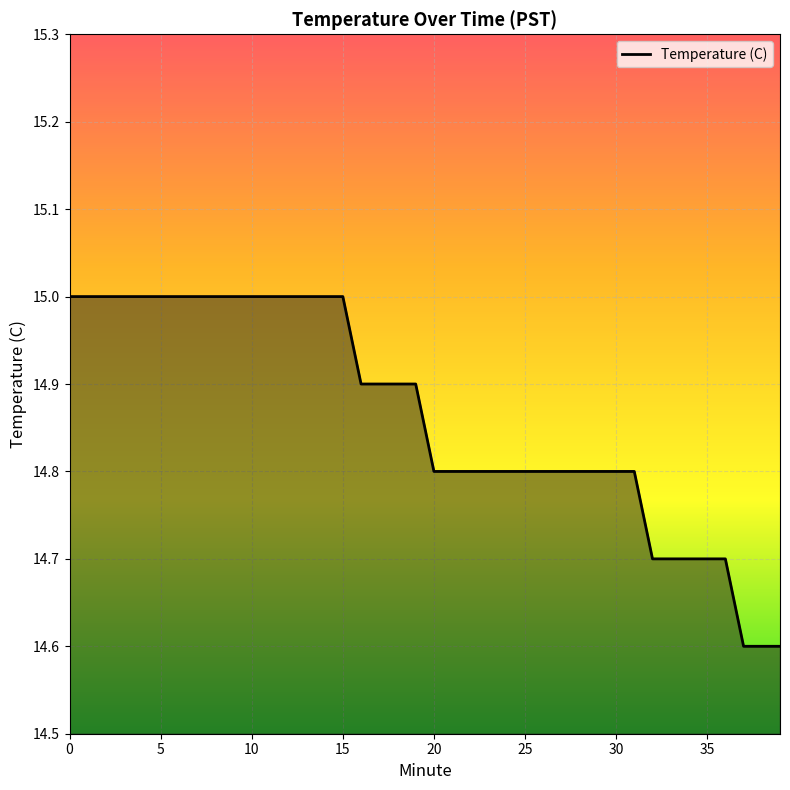

What is the difference between the maximum and minimum values?

0.4